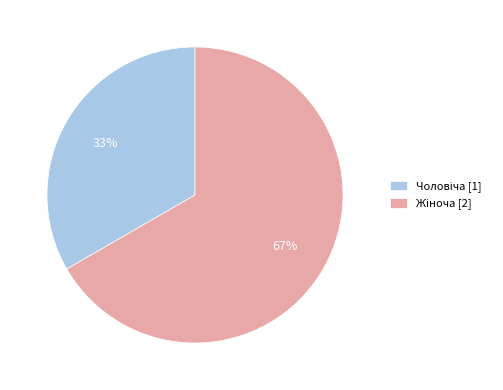

To the nearest percent, what is the average slice percentage?

50%